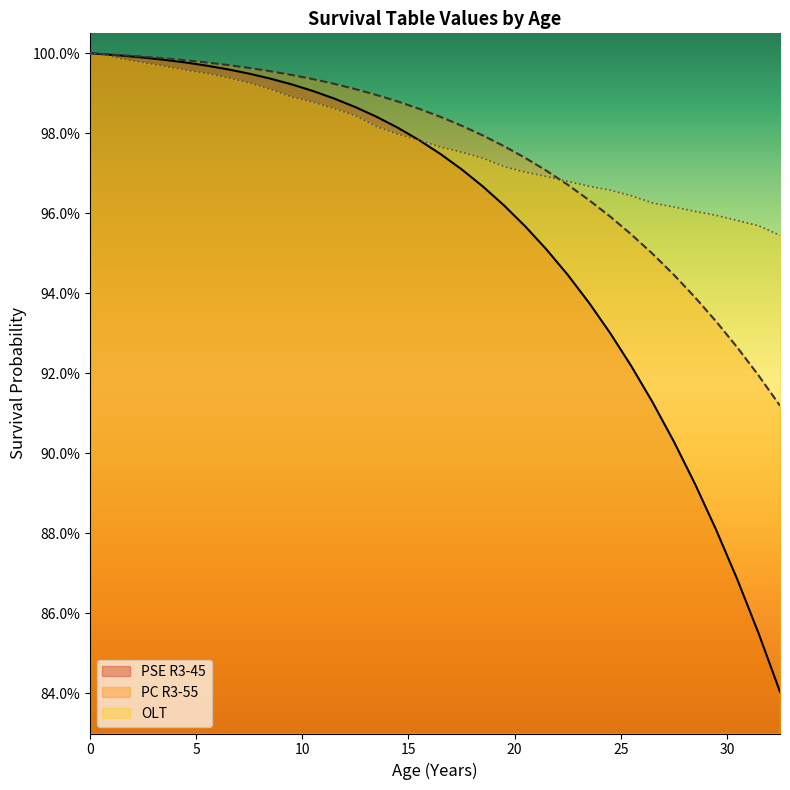

Rank the series at 10.5 from lowest to highest value.

OLT, PSE R3-45, PC R3-55